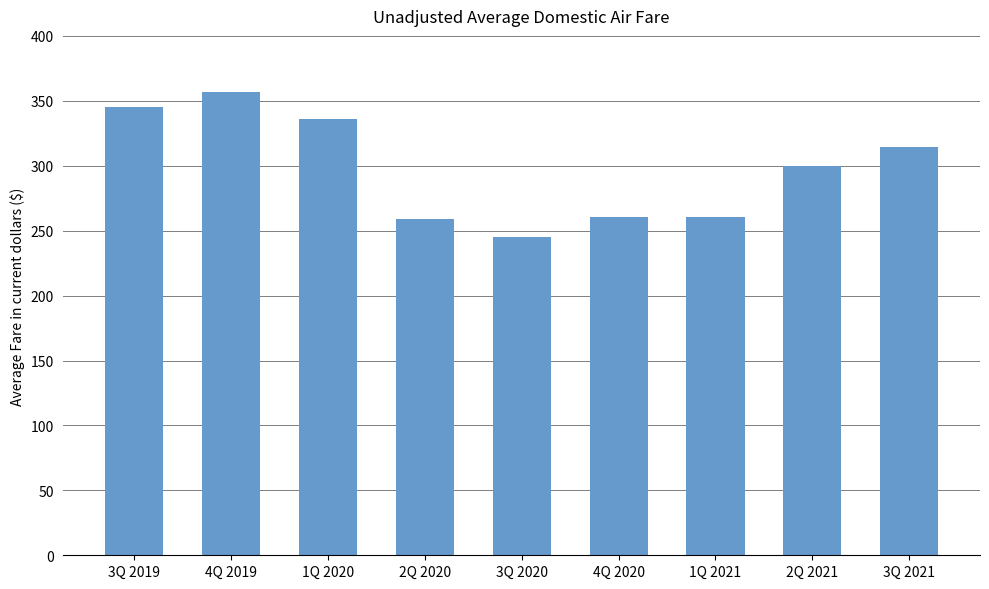

Which category has the lowest value across all series?

3Q 2020